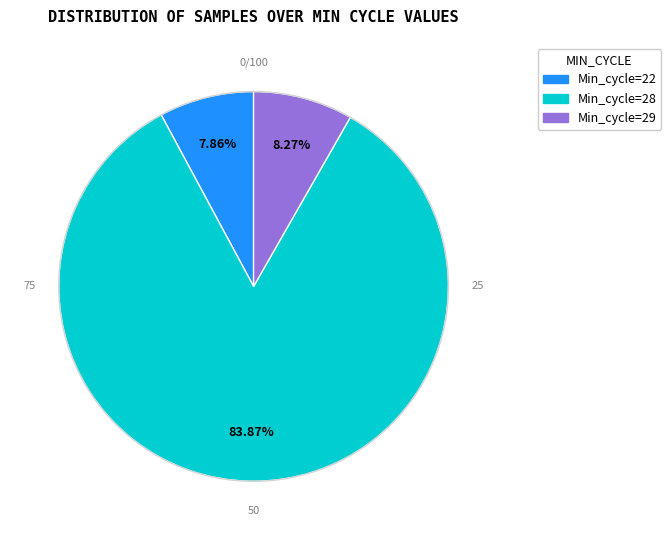

What is the largest slice in the pie chart?

Min_cycle=28